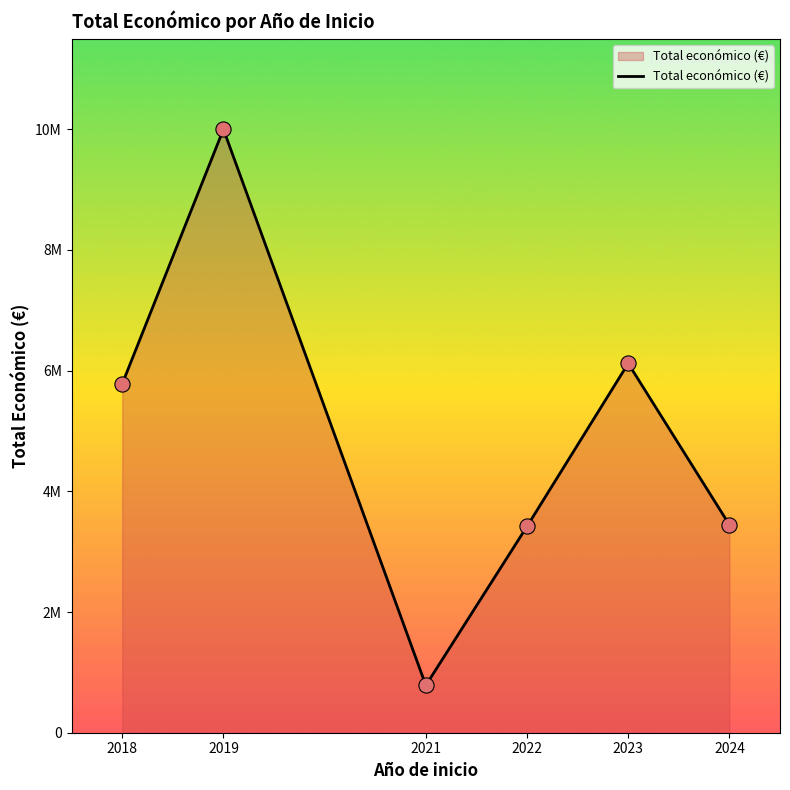

What is the change in value from 2022 to 2023?

+2822910